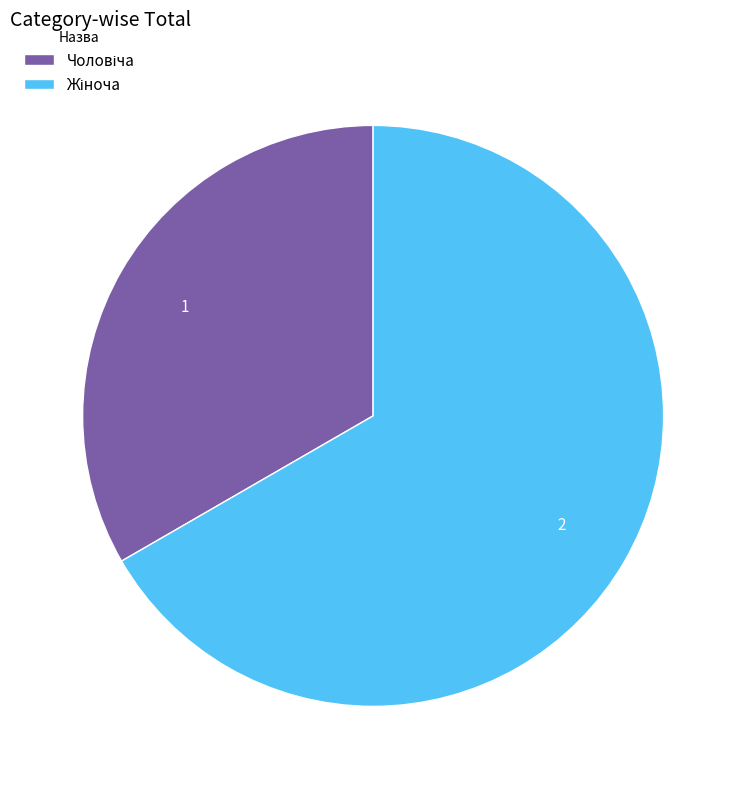

Does any single category account for the majority?

Yes